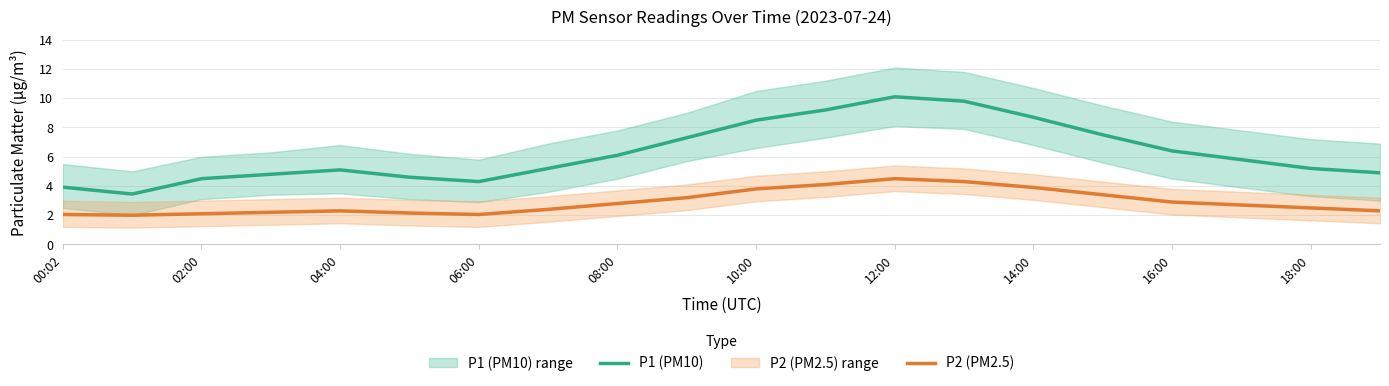

How many interior local valleys does the P2 (PM2.5) series have?

2